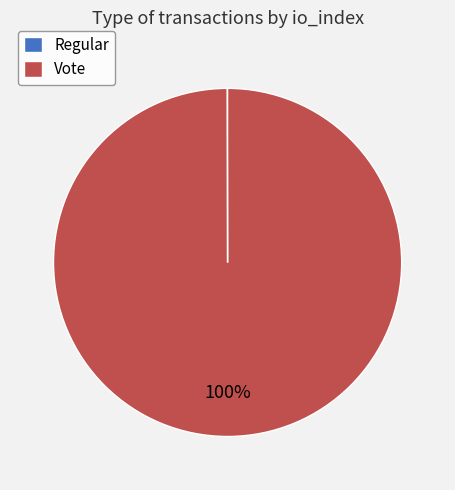

To the nearest percent, what is the difference between the largest and smallest slice percentages?

100%